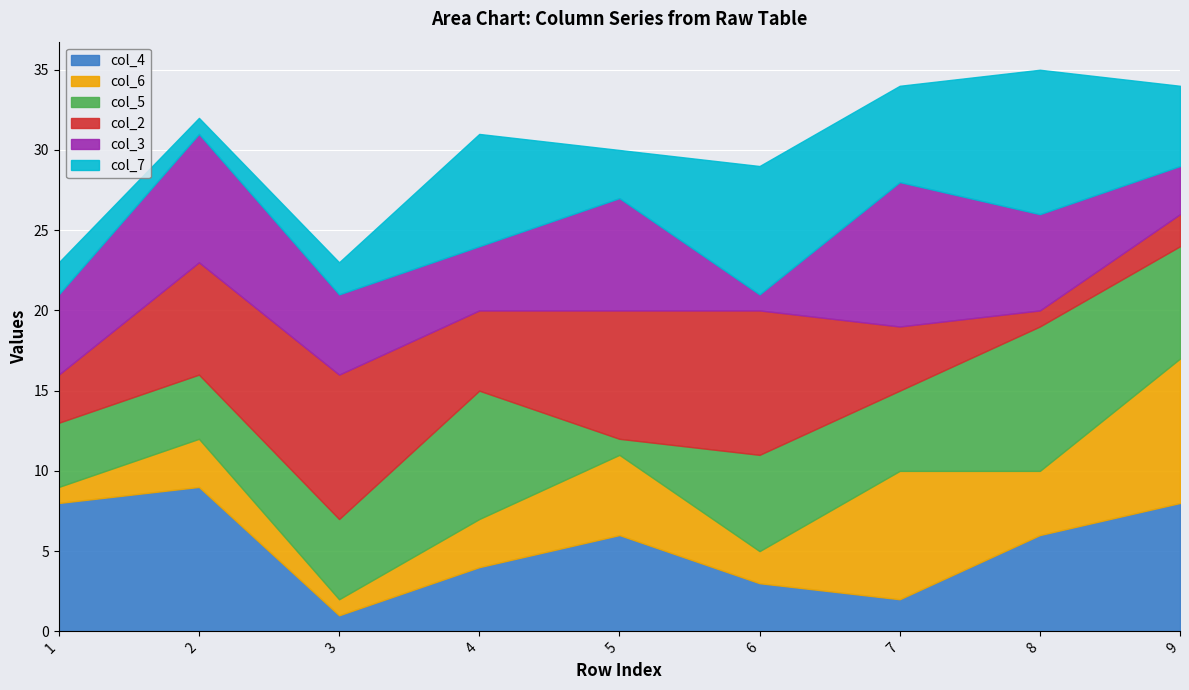

Read the col_2 value at 8.

1